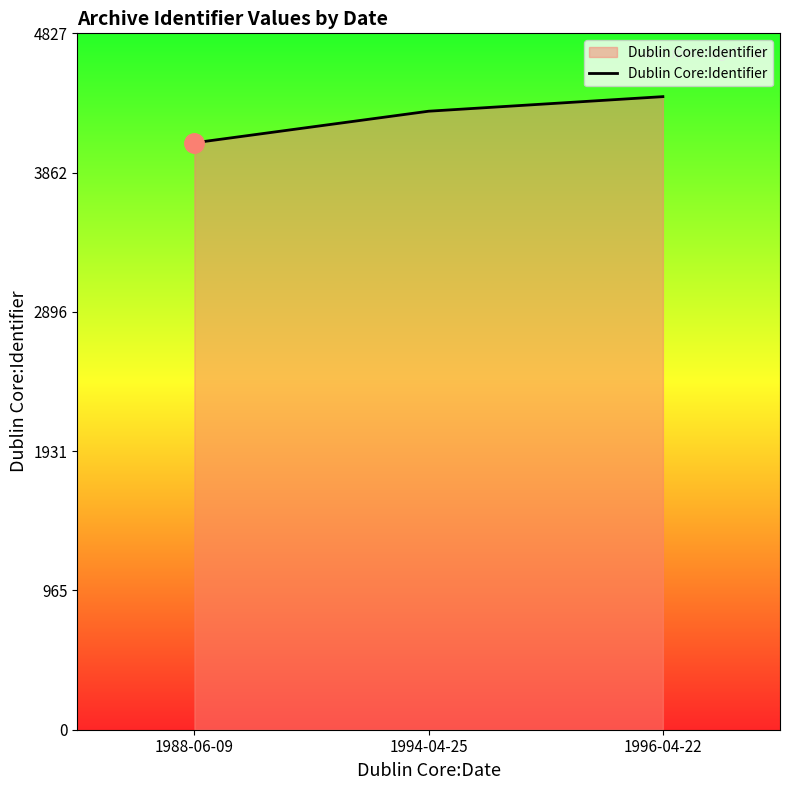

List the labels in order of value, smallest first.

1988-06-09, 1994-04-25, 1996-04-22